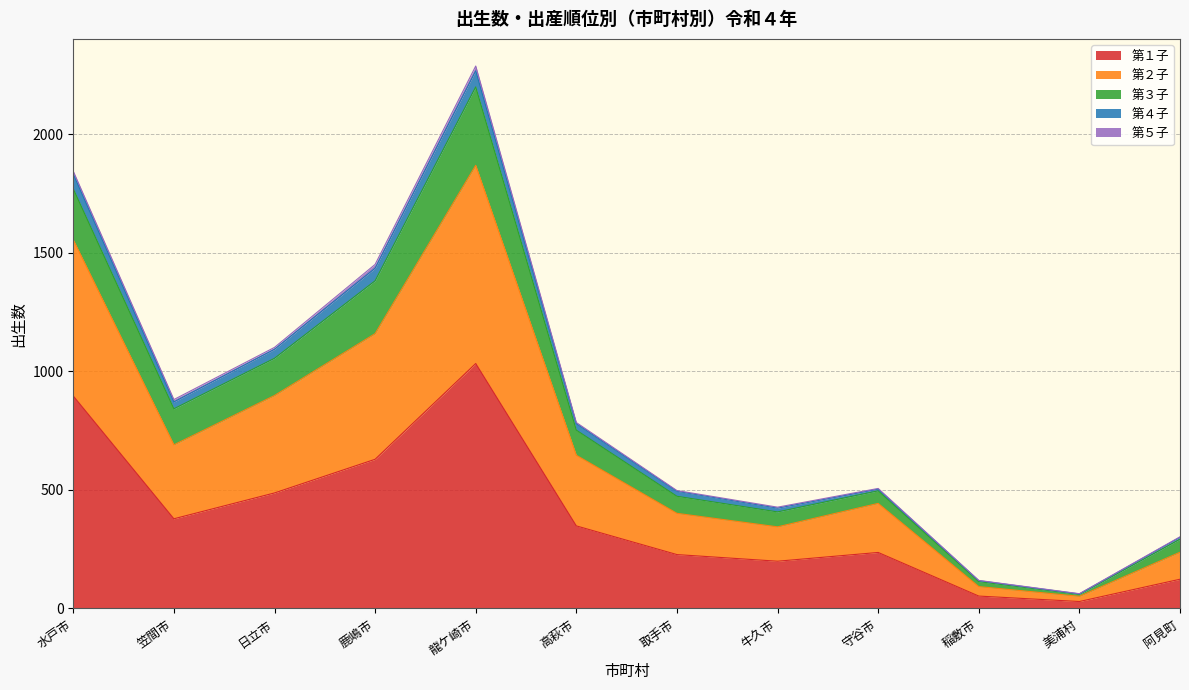

What is the total value across all series at 美浦村?

62